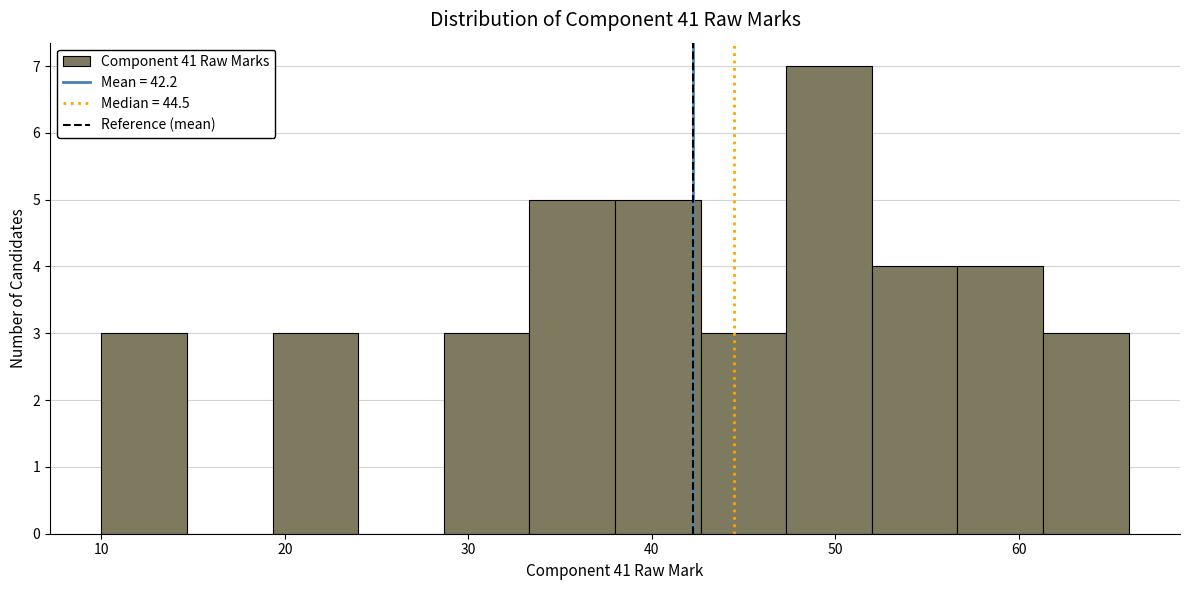

What is the height of the bar covering 57 to 61 on the x-axis? Neither the bar edges nor the heights are printed on the chart, so give them approximately, as read against the axes.

4